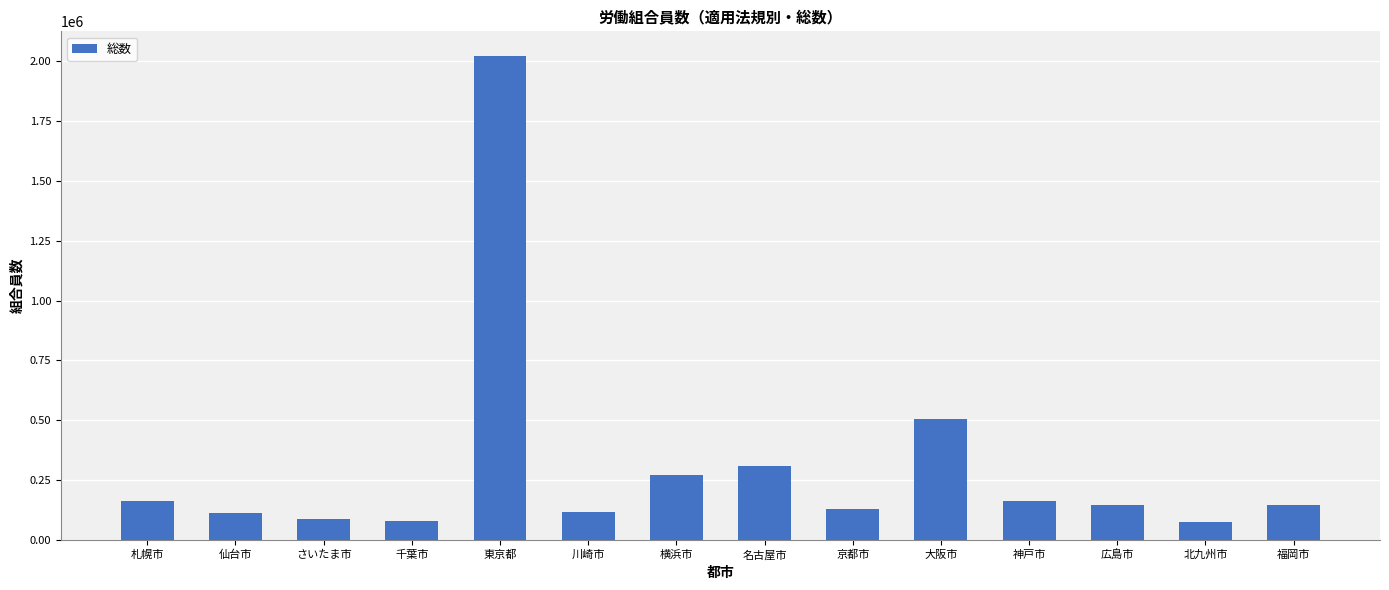

Approximately how many times larger is the value at 仙台市 compared to 名古屋市?

0.4